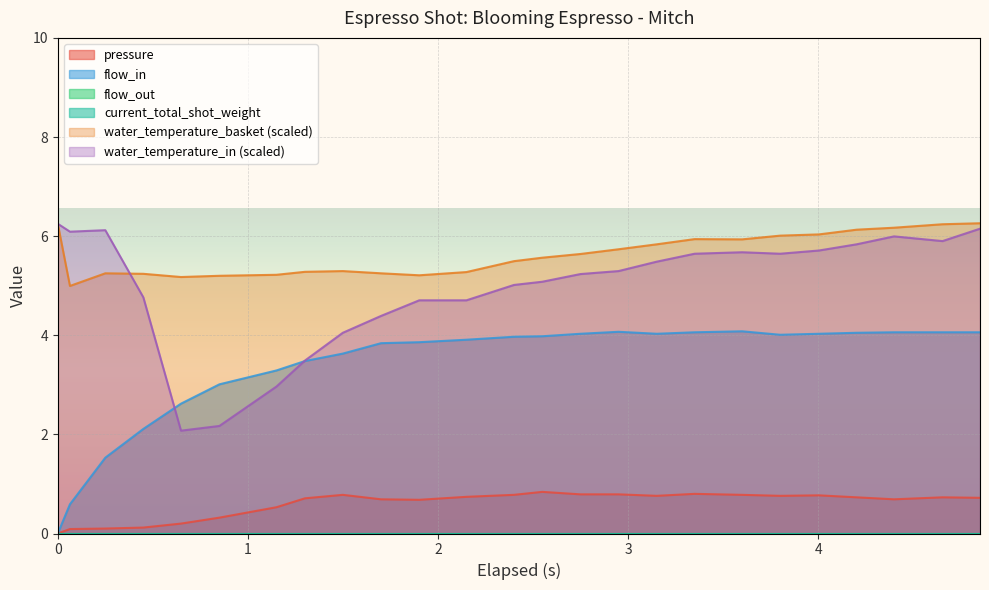

True or false: pressure has a value of 1.2 at 2.548.

False